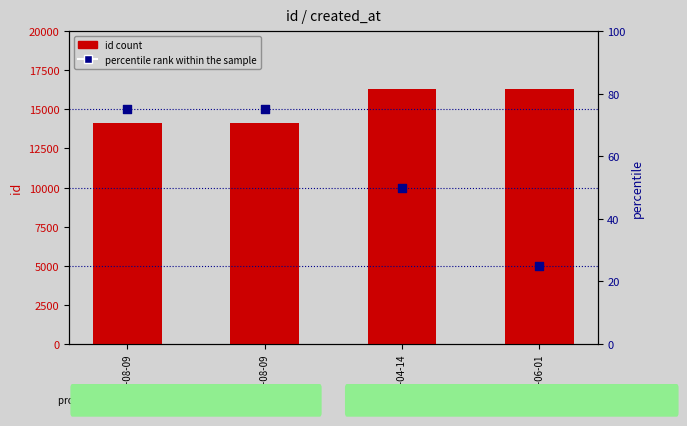

At how many categories does at least one series exceed 221?

4